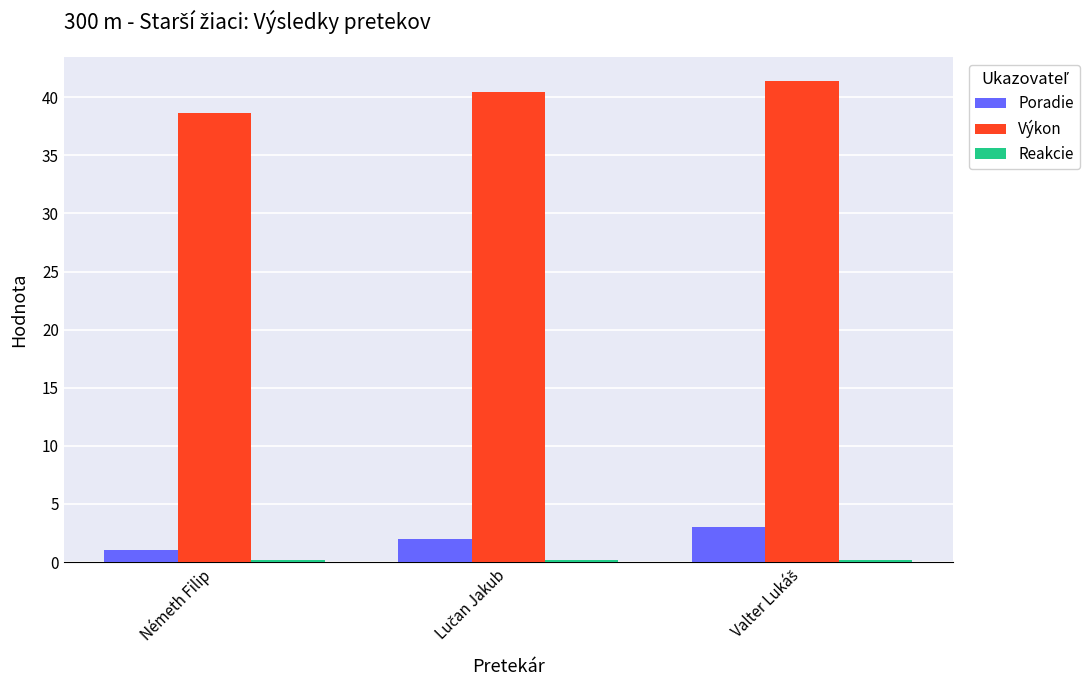

Which series has the largest total across all categories?

Výkon